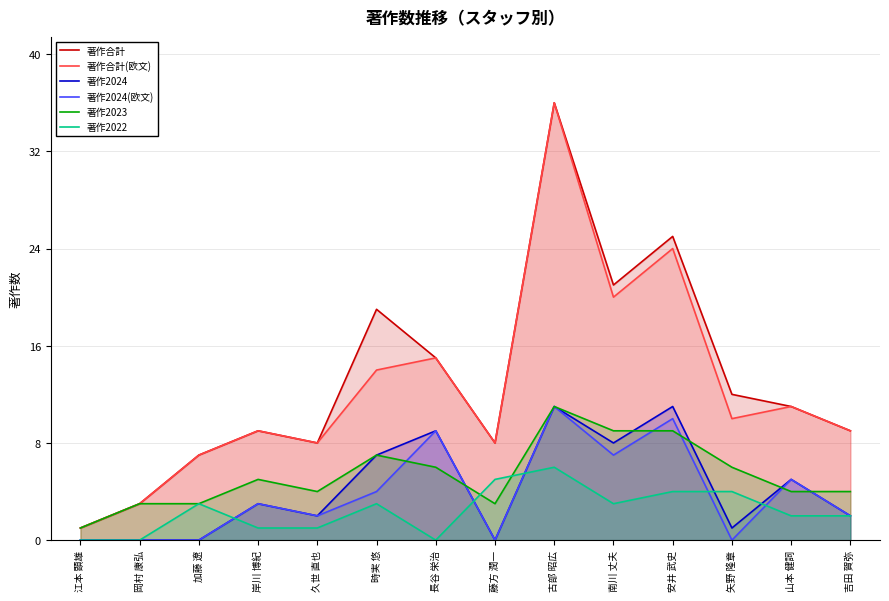

At which category does 著作合計(欧文) reach its first local peak?

岸川 博紀